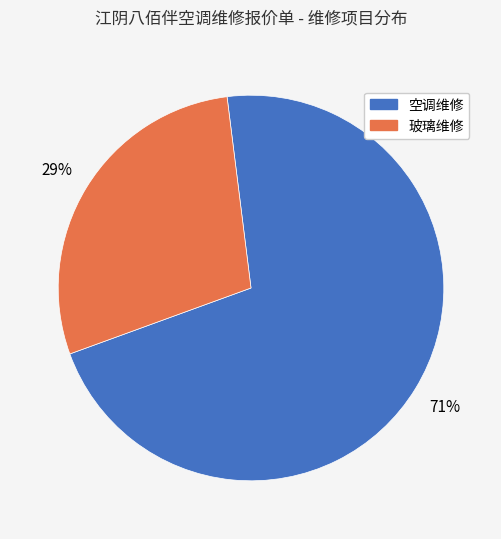

What is the ratio of the value at 玻璃维修 to the value at 空调维修?

0.4